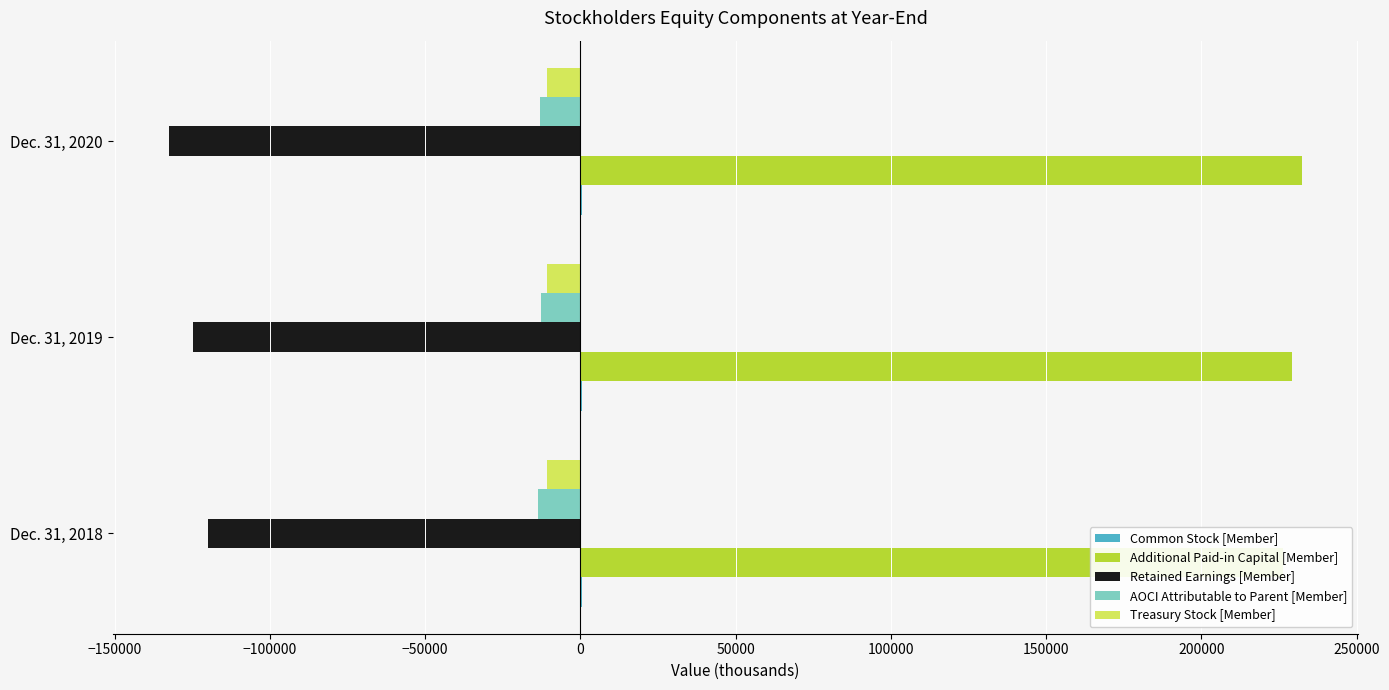

What is the greatest value displayed?

232357.0